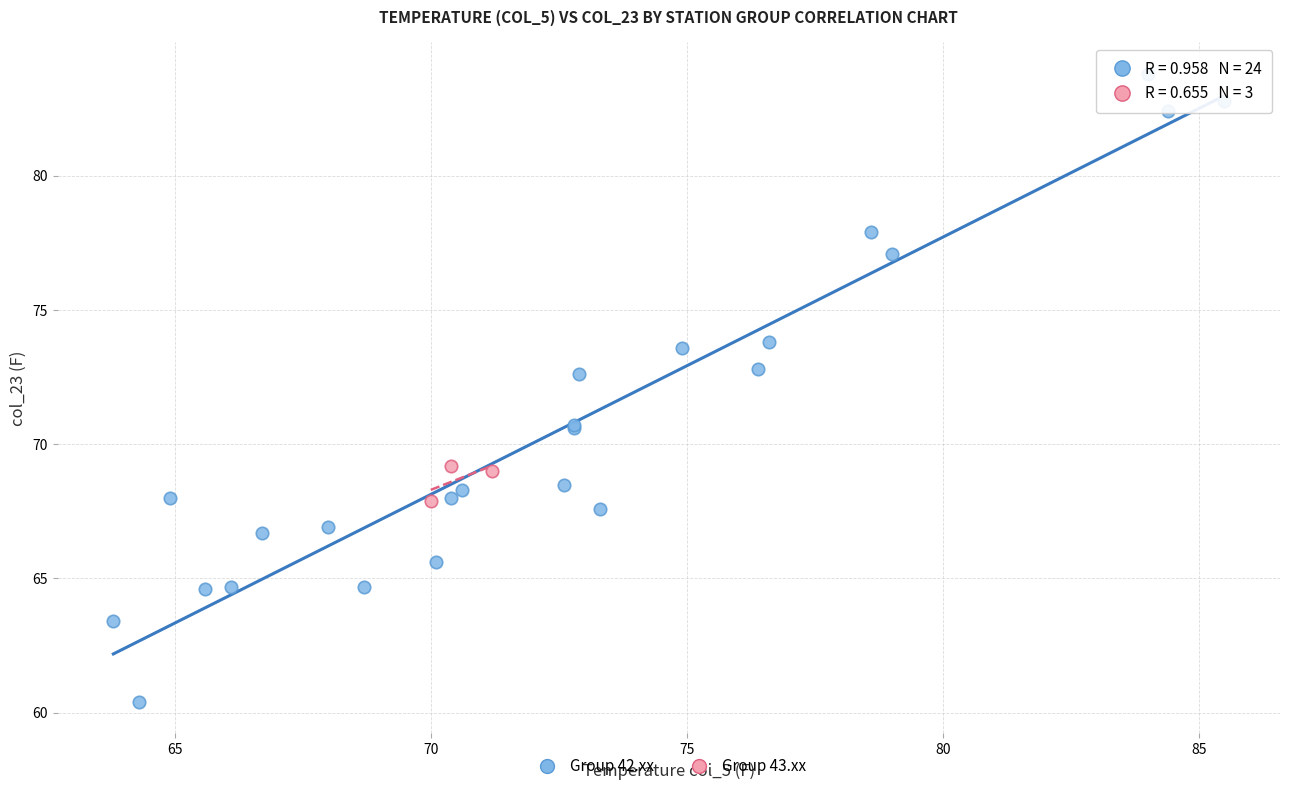

Which series contains the highest Y value?

Group 42.xx